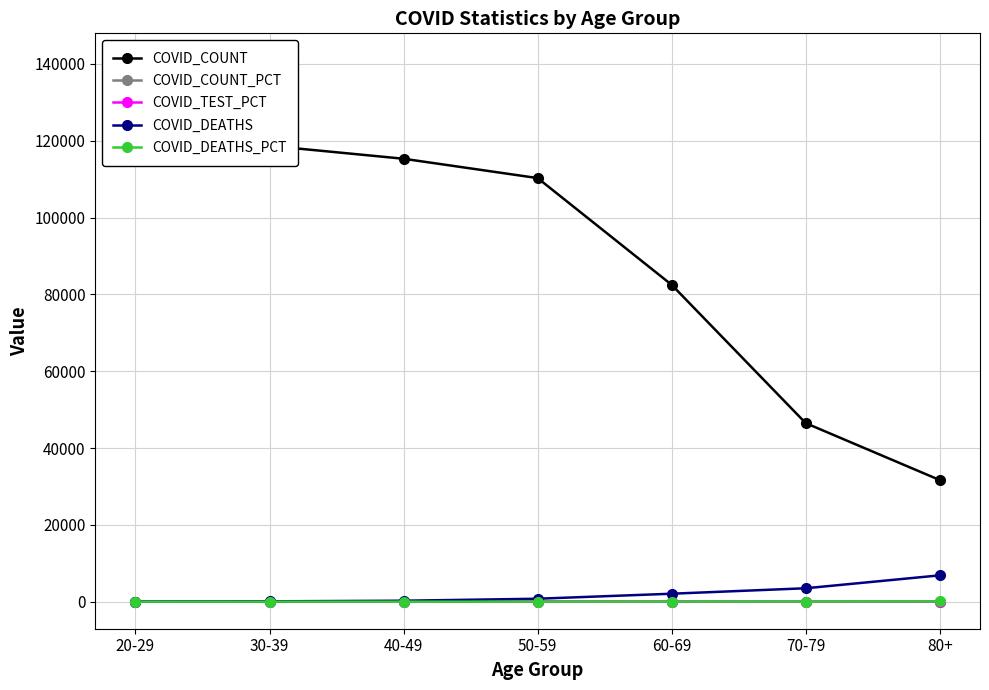

Where does the COVID_COUNT series first go above 110276?

20-29